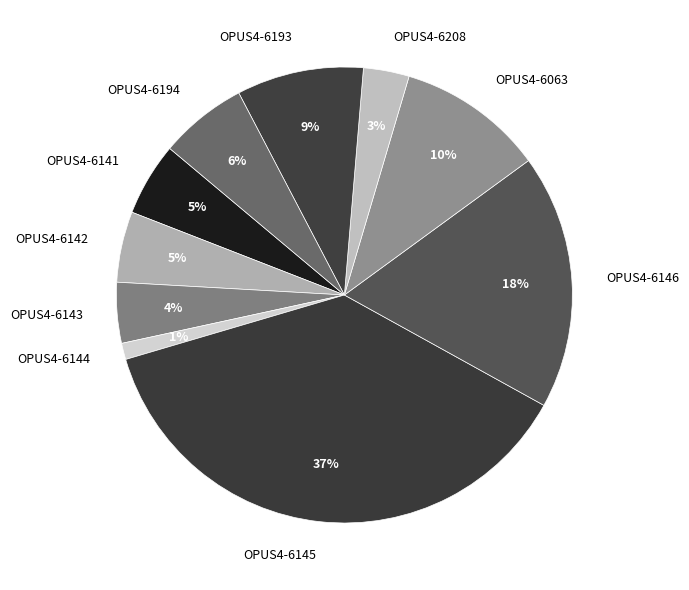

The OPUS4-6146 slice represents 18% of the pie. True or false?

True